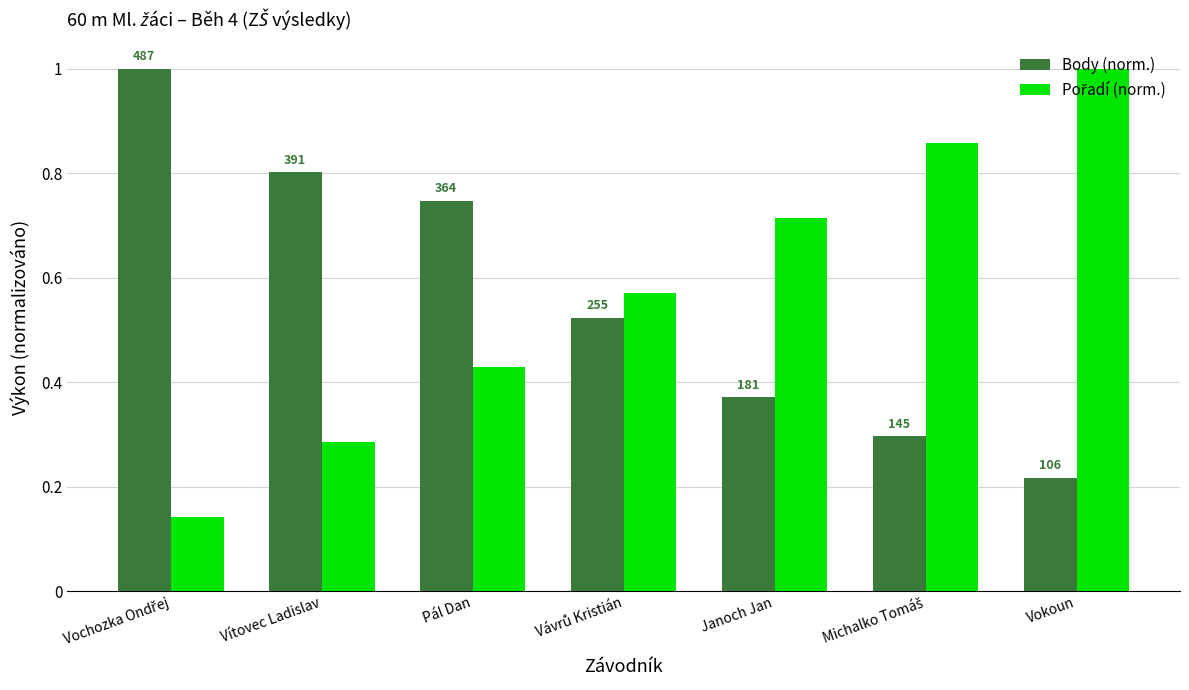

How many bars are there in each group?

2